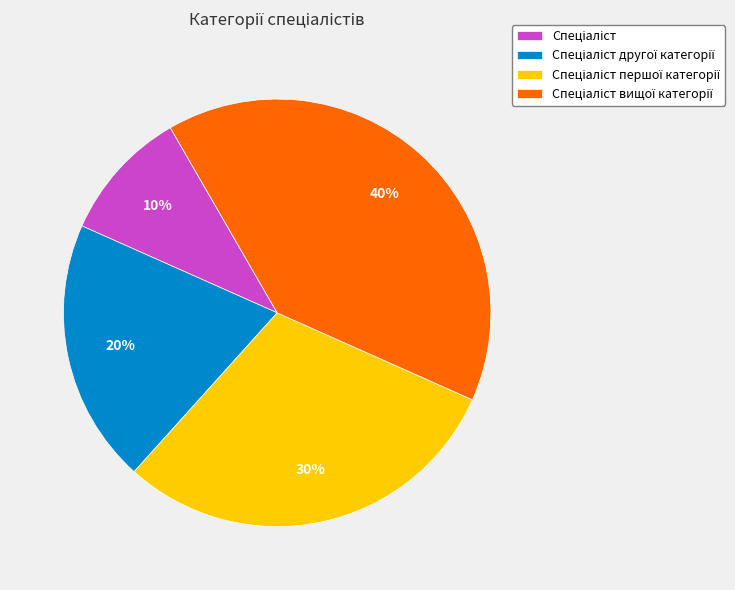

Is there a majority slice in this chart?

No